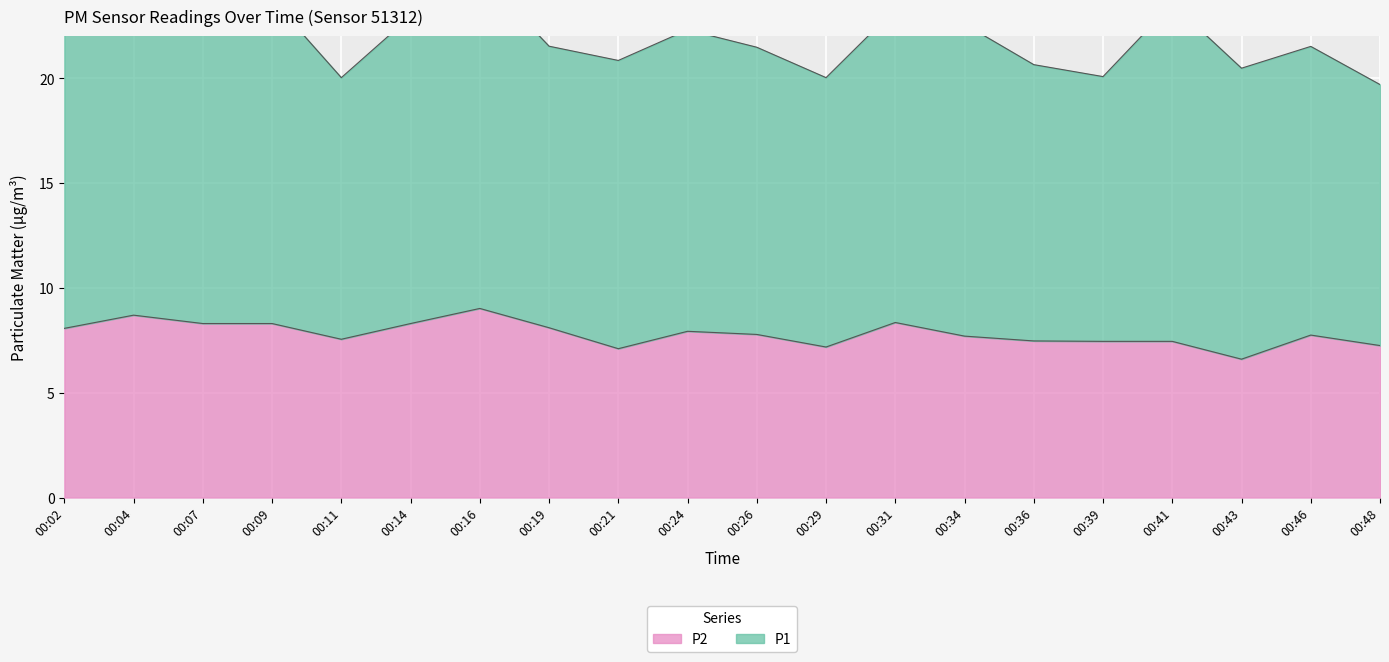

At which label is the value closest to 7?

00:21